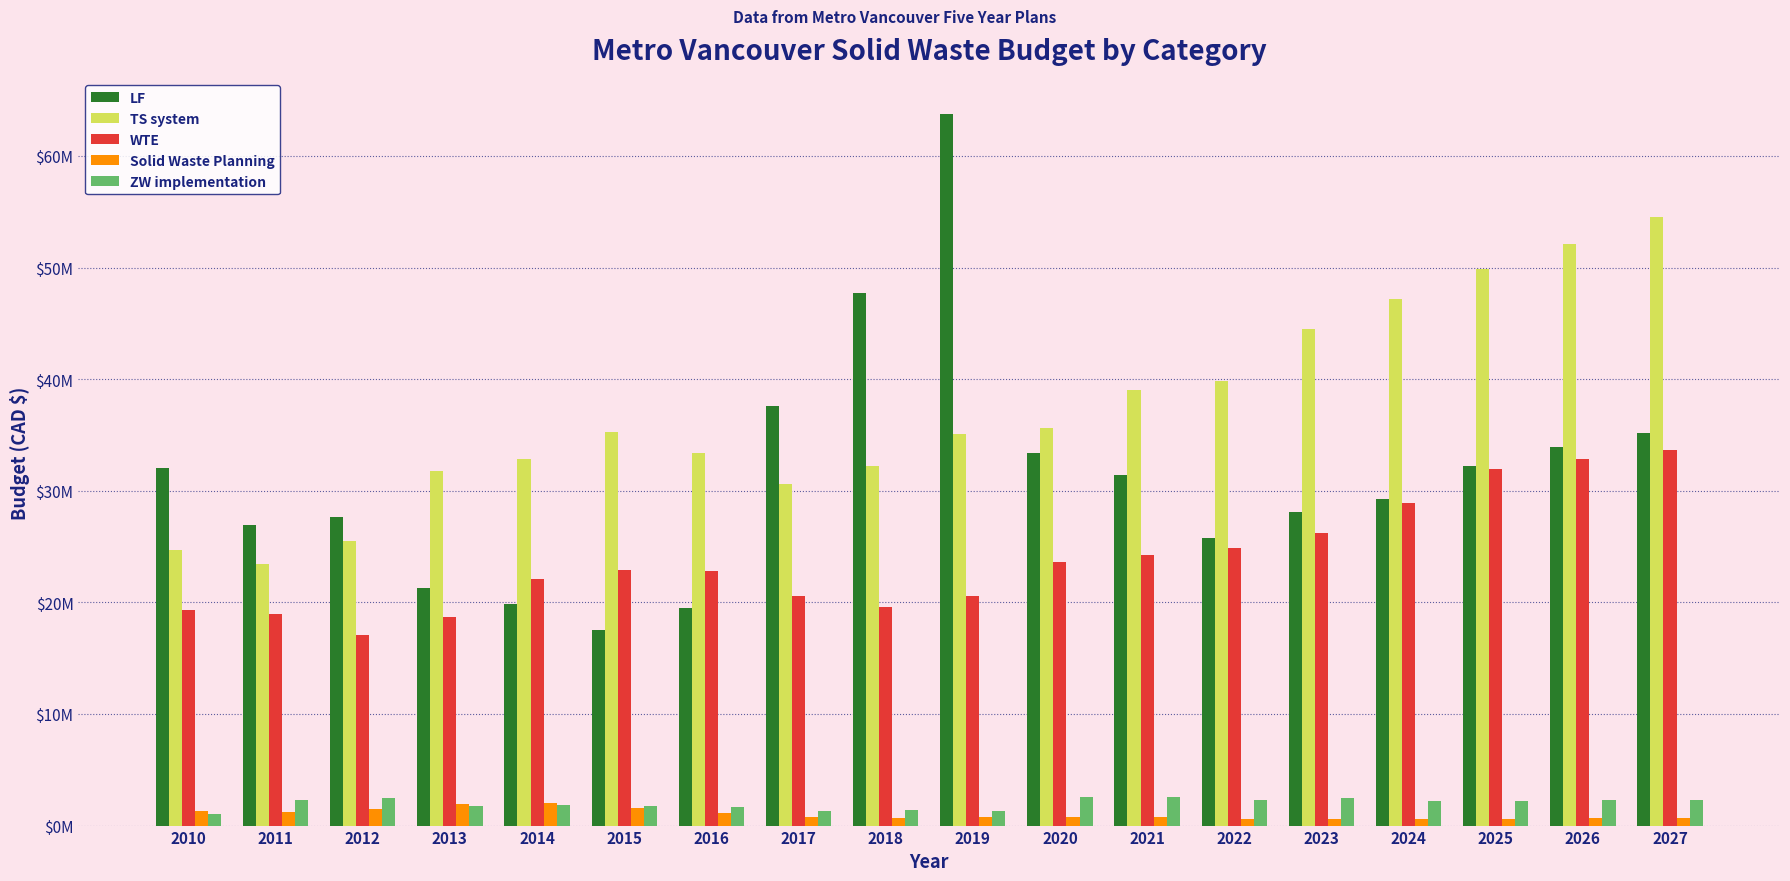

What are all the series names shown in the legend?

LF, TS system, WTE, Solid Waste Planning, ZW implementation